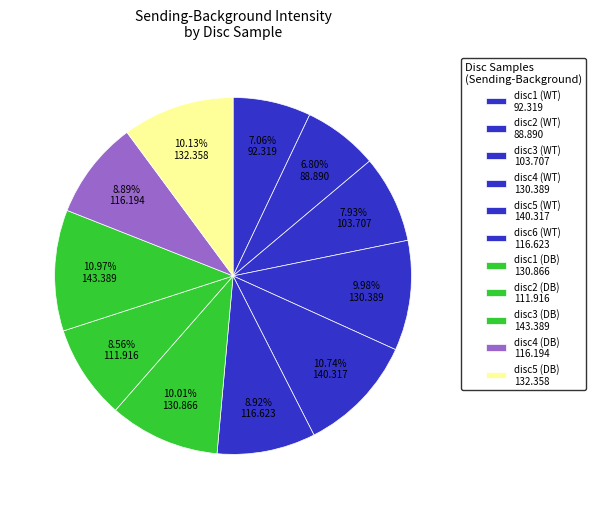

To the nearest percent, what portion does disc2 (DB) represent?

9%